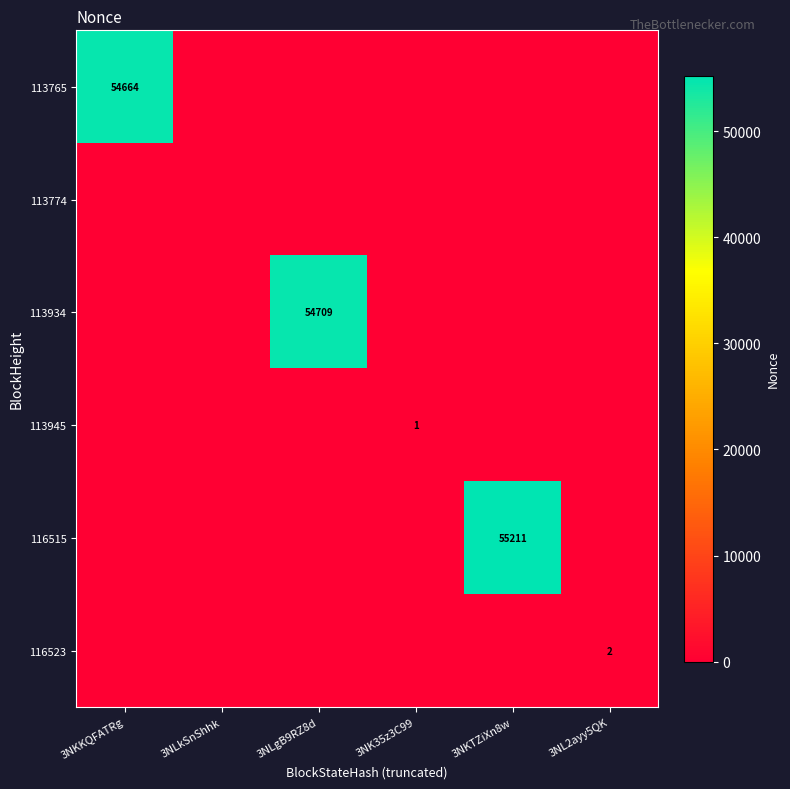

At which category does the chart reach its peak across all series?

3NKTZiXn8w